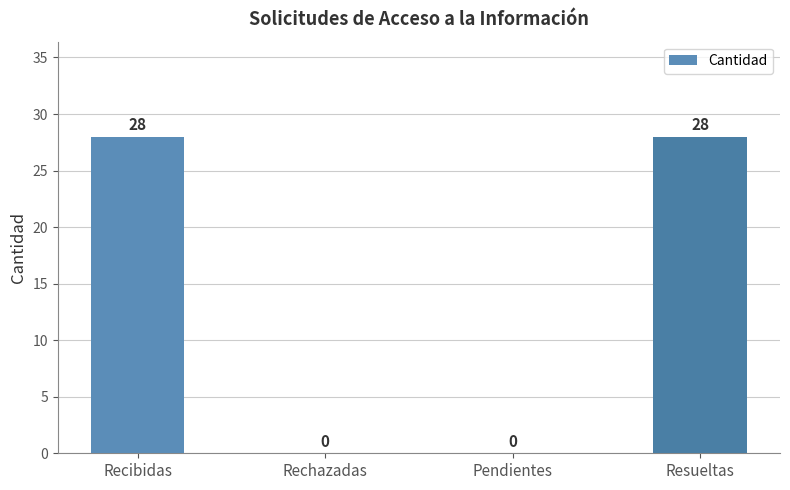

Reading left to right, what are all the values shown in this chart?

28	0	0	28